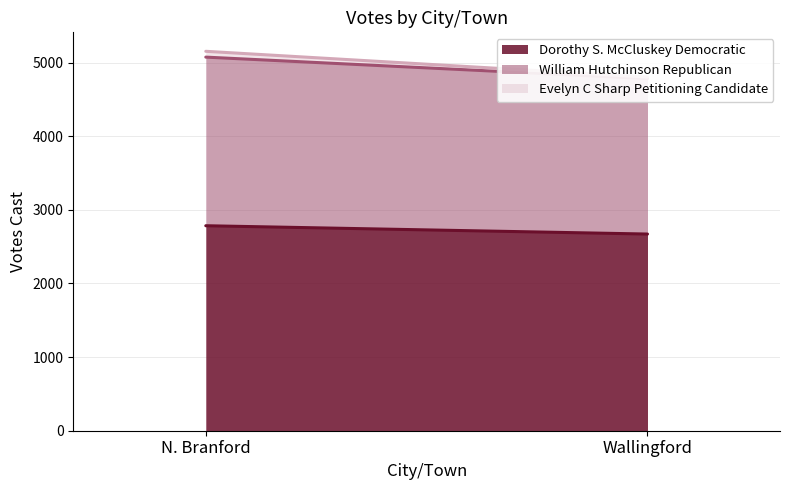

The value of William Hutchinson Republican at Wallingford is 2111. True or false?

True